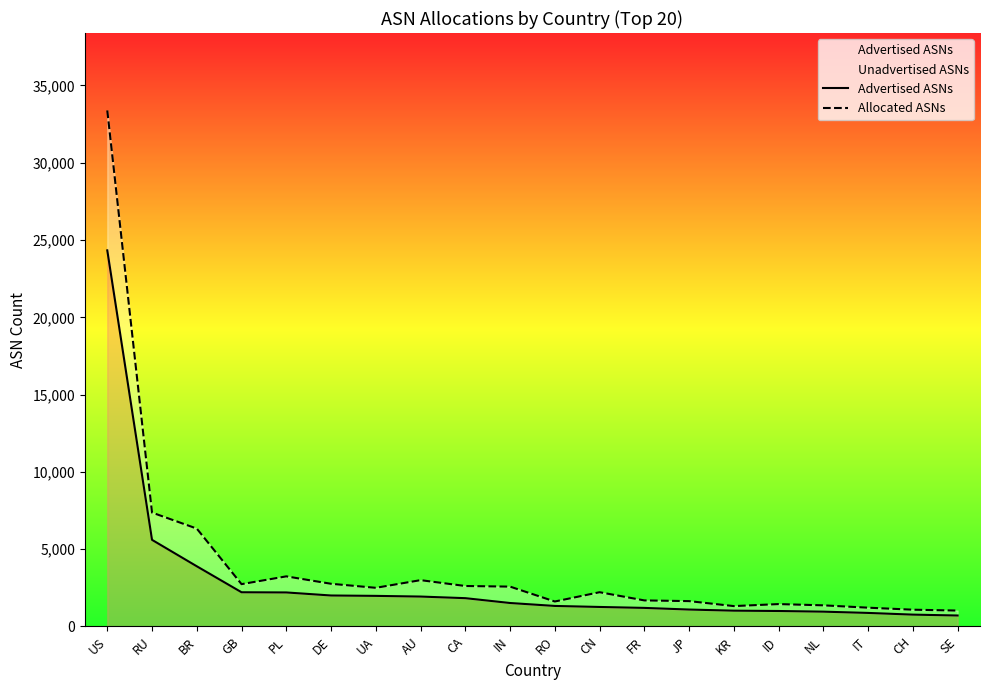

What is the label of the 17th point from the right?

GB